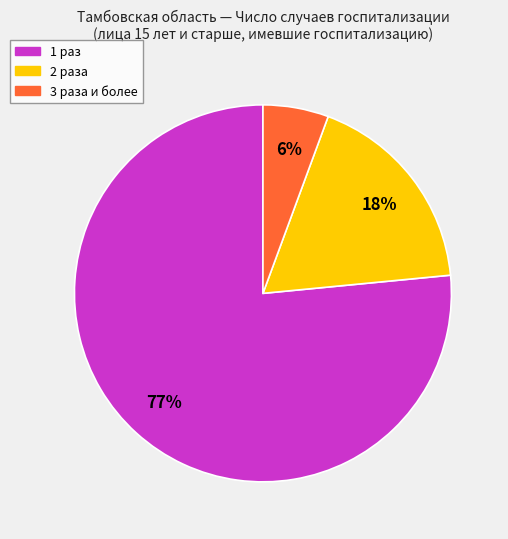

Does any single category account for the majority?

Yes